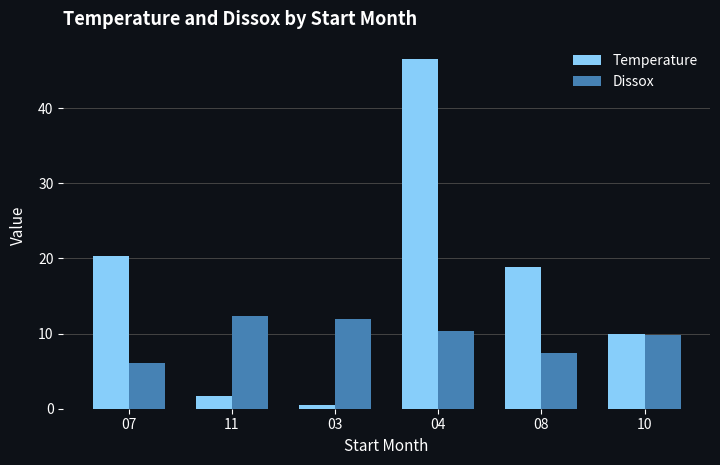

What is the difference between the second highest and second lowest values in the Dissox series?

4.6